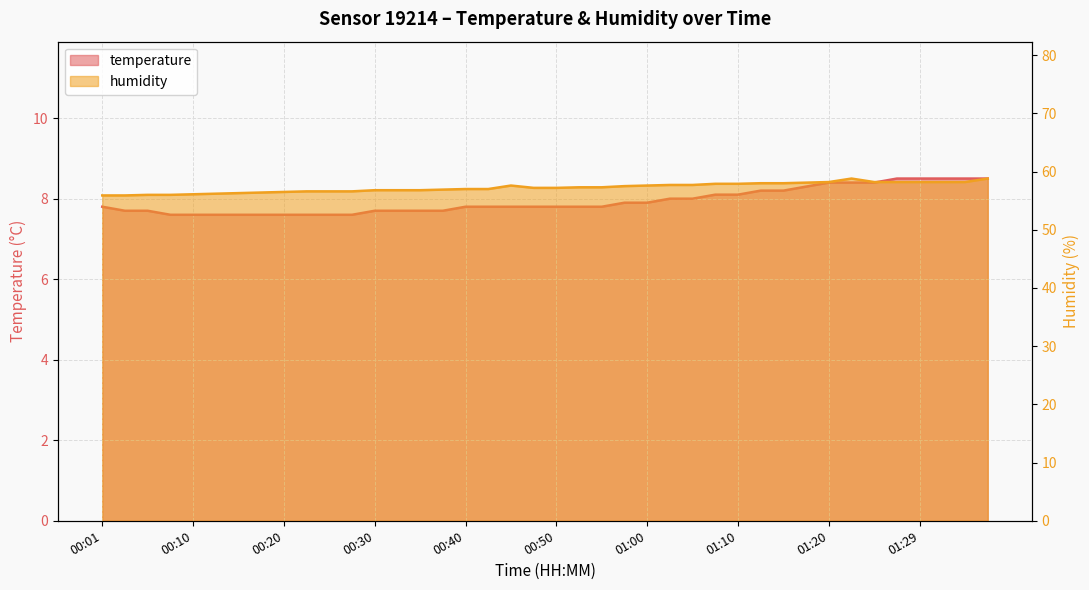

The value of temperature at 00:23 is 11.9. True or false?

False